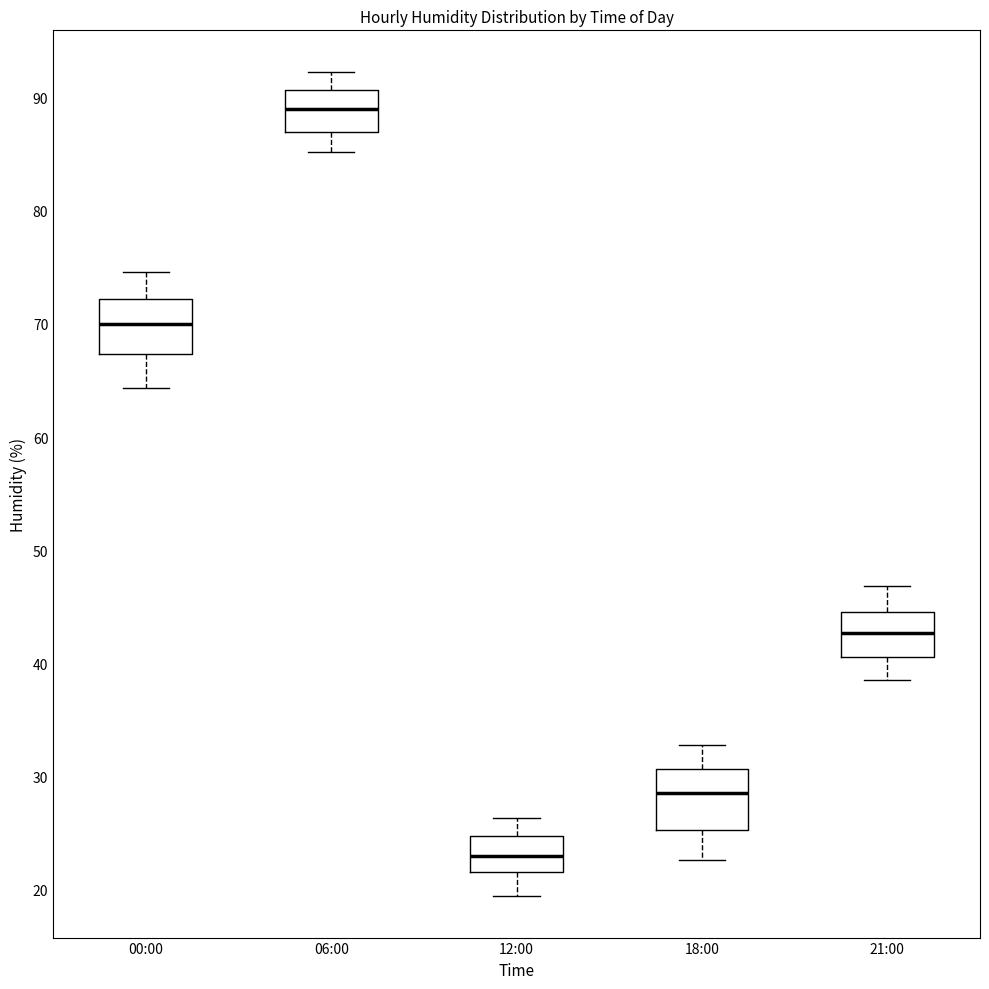

Where is the upper edge of the box for 06:00 on the y-axis? The values are not printed on the chart, so give them approximately, as read against the axis.

91